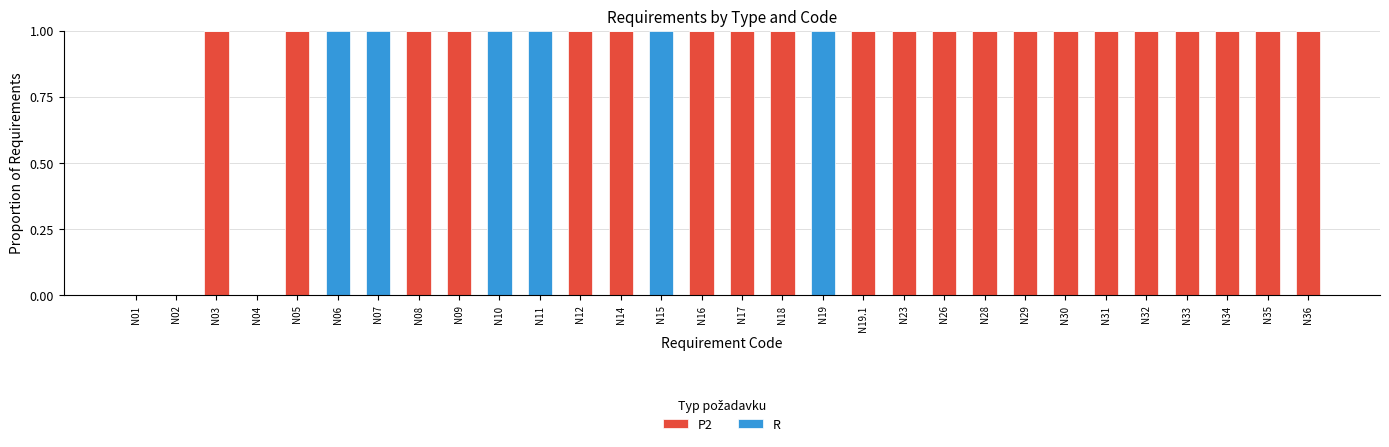

The P2 series shows 0 at N15. True or false?

True